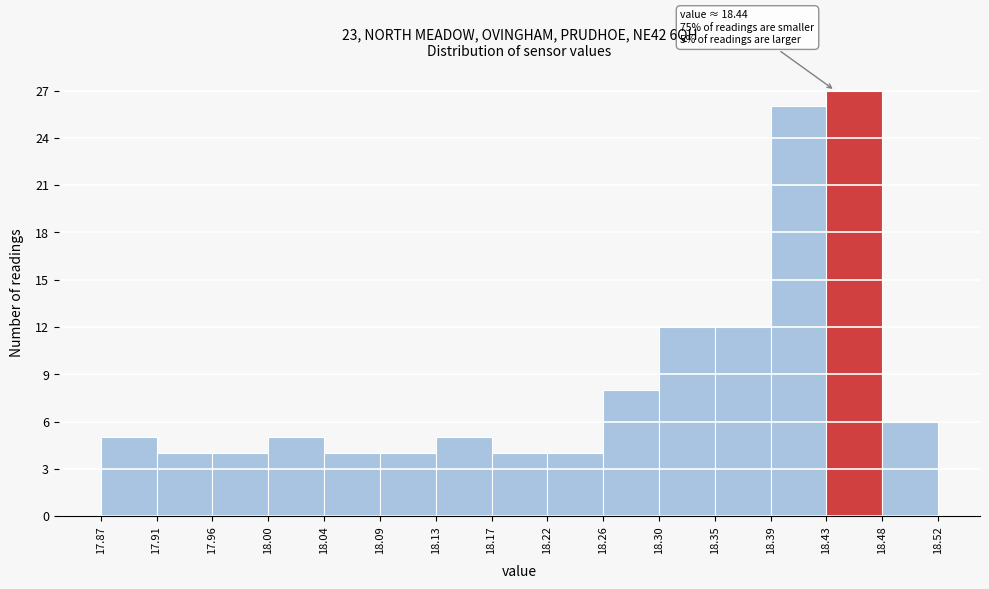

Which range on the x-axis has the tallest bar?

18.43 to 18.48